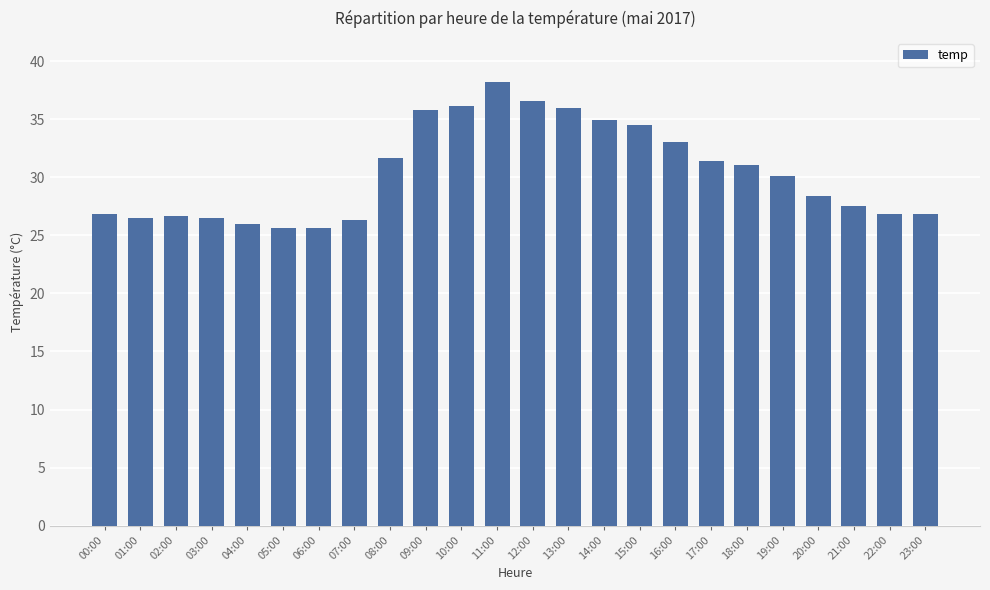

What is the sum of all values?

729.2